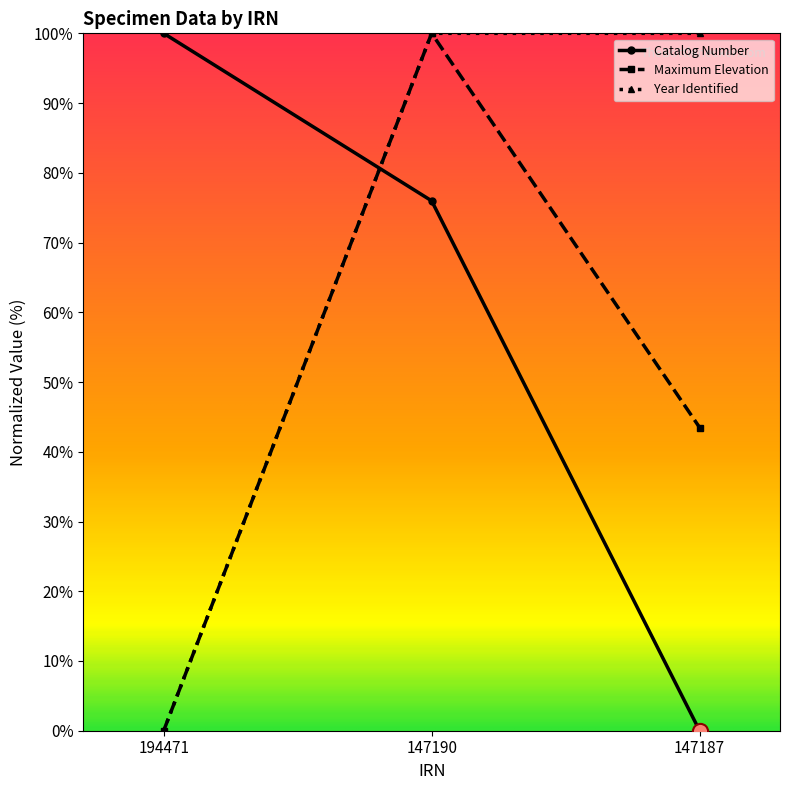

Which series has the largest total across all categories?

Year Identified